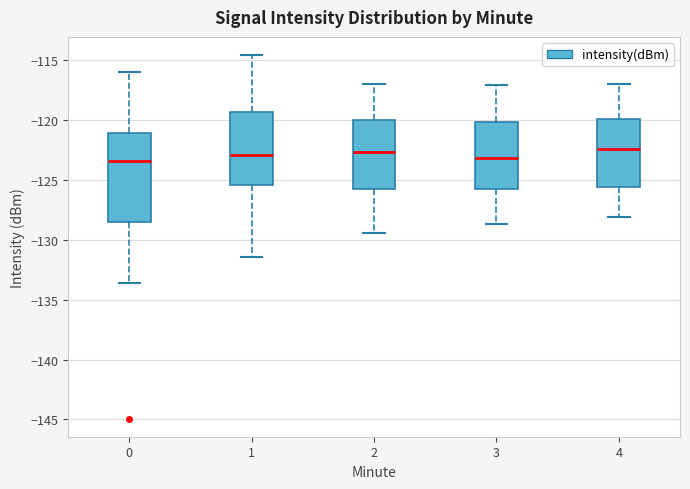

Reading left to right, read every box against the y-axis: the position of its median line, the range the box covers, and the ends of its whiskers. The values are not printed on the chart, so give them approximately, as read against the axis.

0: median -123.5, box -128.5 to -121.0, whiskers -133.5 to -116.0
1: median -123.0, box -125.5 to -119.5, whiskers -131.5 to -114.5
2: median -122.5, box -126.0 to -120.0, whiskers -129.5 to -117.0
3: median -123.0, box -126.0 to -120.0, whiskers -128.5 to -117.0
4: median -122.5, box -125.5 to -120.0, whiskers -128.0 to -117.0